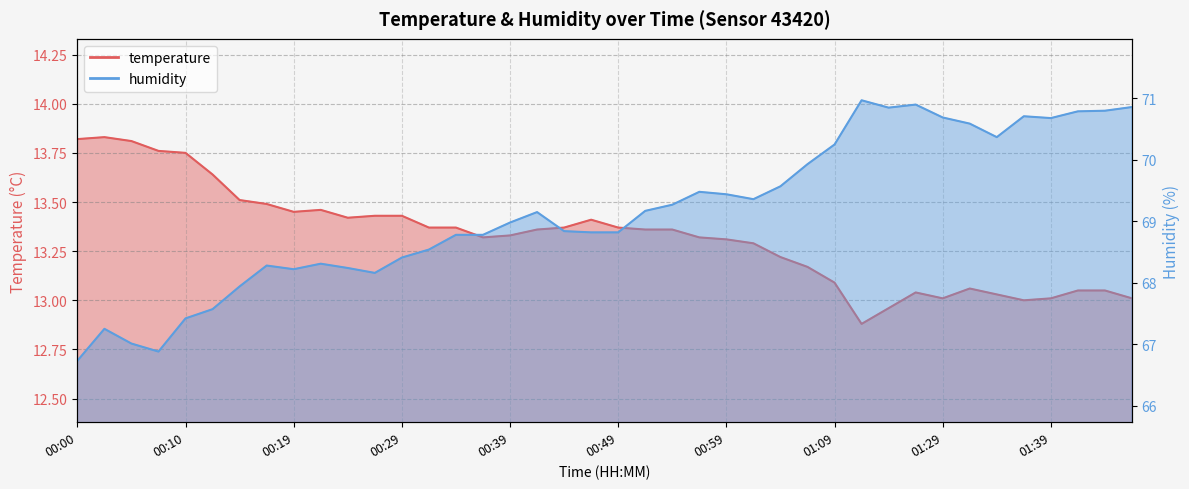

Reading left to right, list all the values displayed in this chart.

temperature: 13.8	13.8	13.8	13.8	13.8	13.6	13.5	13.5	13.4	13.5	13.4	13.4	13.4	13.4	13.4	13.3	13.3	13.4	13.4	13.4	13.4	13.4	13.4	13.3	13.3	13.3	13.2	13.2	13.1	12.9	13.0	13.0	13.0	13.1	13.0	13.0	13.0	13.1	13.1	13.0
humidity: 66.7	67.2	67.0	66.9	67.4	67.6	67.9	68.3	68.2	68.3	68.2	68.2	68.4	68.5	68.8	68.8	69.0	69.2	68.8	68.8	68.8	69.2	69.3	69.5	69.4	69.4	69.6	69.9	70.2	71.0	70.8	70.9	70.7	70.6	70.4	70.7	70.7	70.8	70.8	70.9